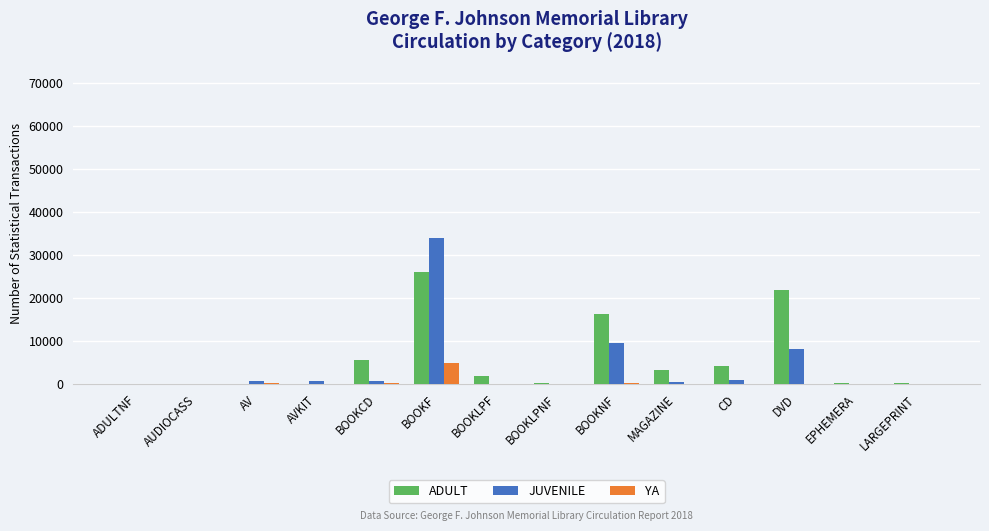

What value does the ADULT series have at AVKIT?

4